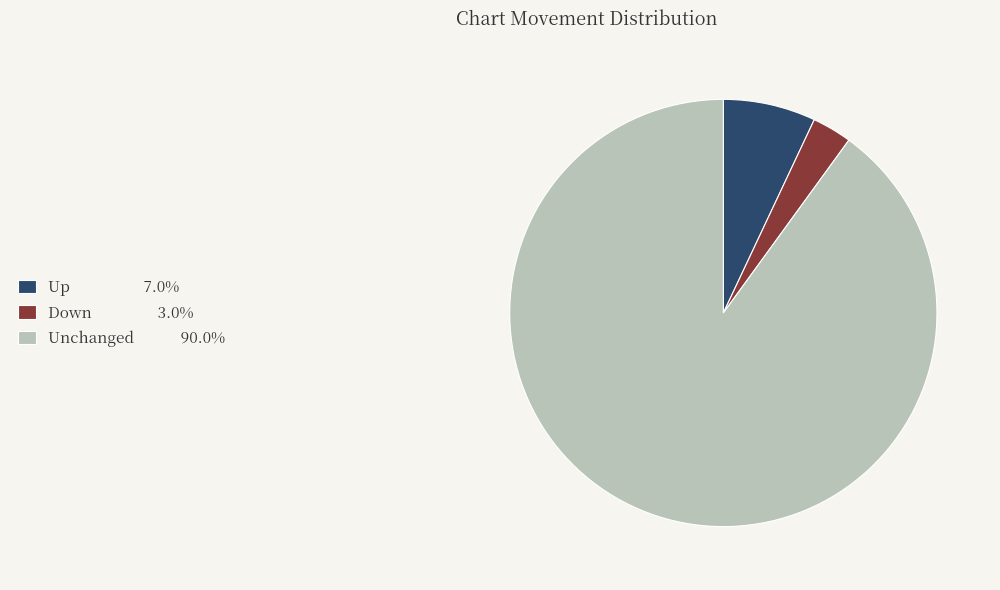

Does any single category account for the majority?

Yes